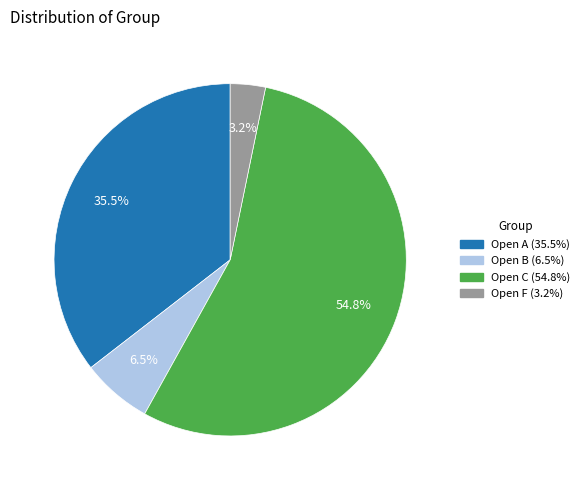

What is the ratio of the value at Open B to the value at Open F?

2.0